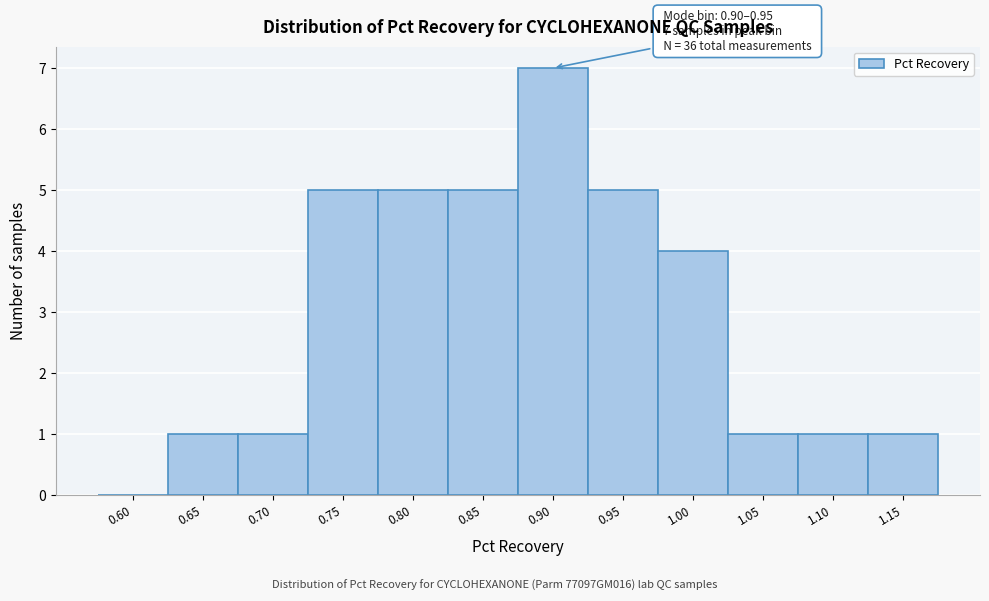

Reading left to right, list all the values displayed in this chart.

0.60=0	0.65=1	0.70=1	0.75=5	0.80=5	0.85=5	0.90=7	0.95=5	1.00=4	1.05=1	1.10=1	1.15=1